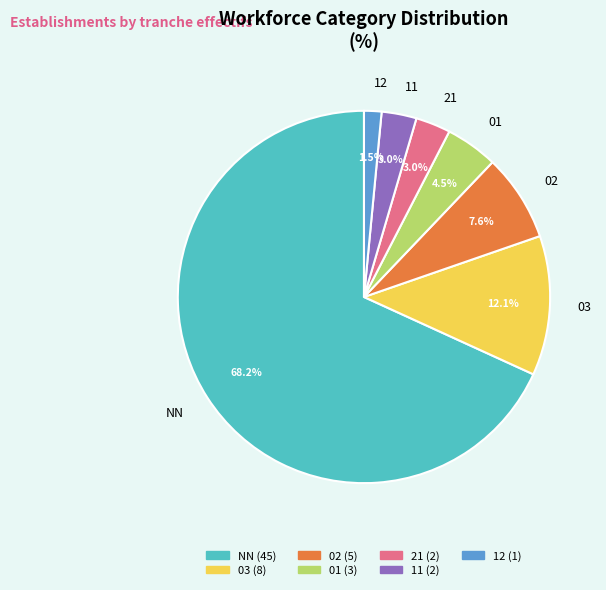

What is the ratio of the value at 01 to the value at 02?

0.6